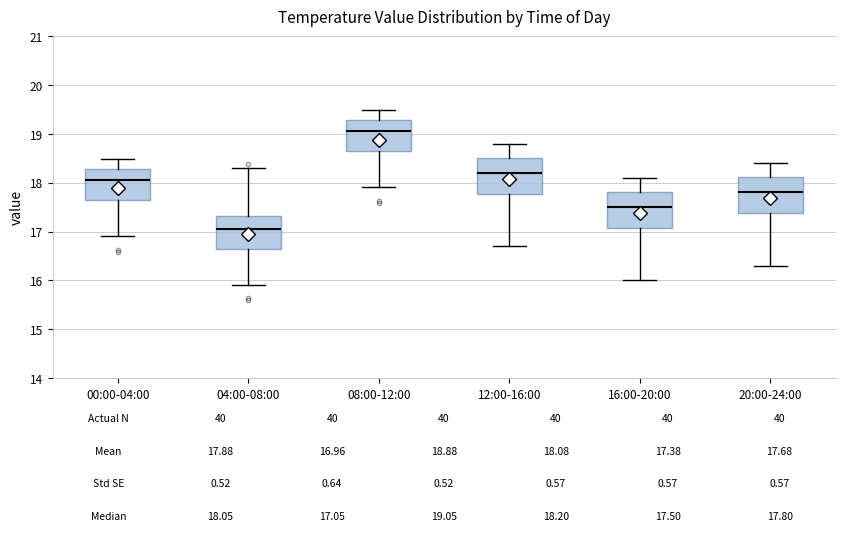

Which box's median line is the lowest?

04:00-08:00